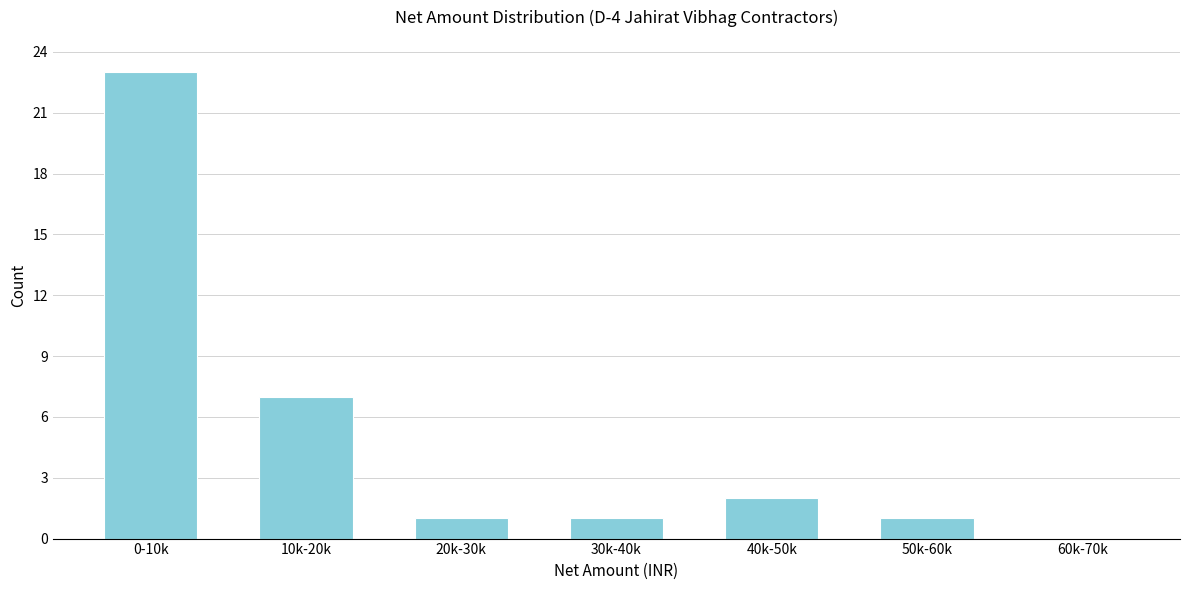

Reading left to right, transcribe all the data shown in this chart.

0-10k=23	10k-20k=7	20k-30k=1	30k-40k=1	40k-50k=2	50k-60k=1	60k-70k=0